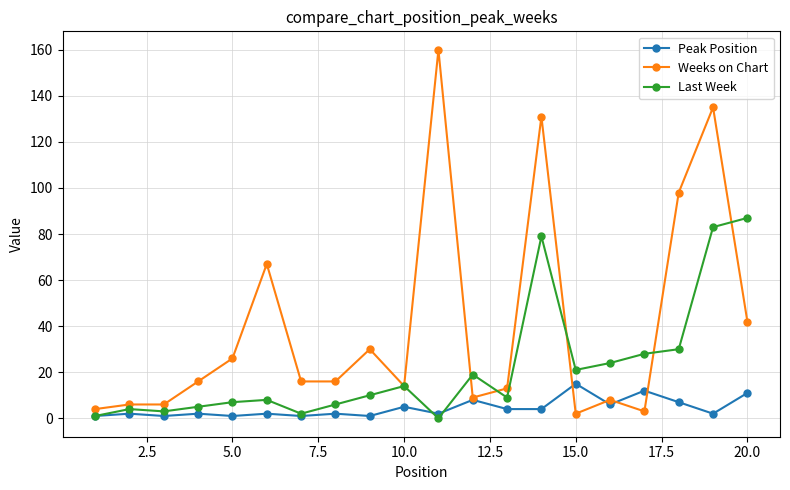

What are all the series names shown in the legend?

Peak Position, Weeks on Chart, Last Week